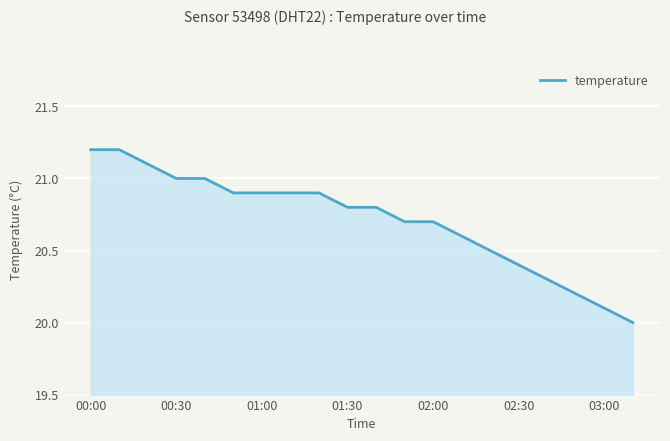

What is the maximum value shown in the chart?

21.2